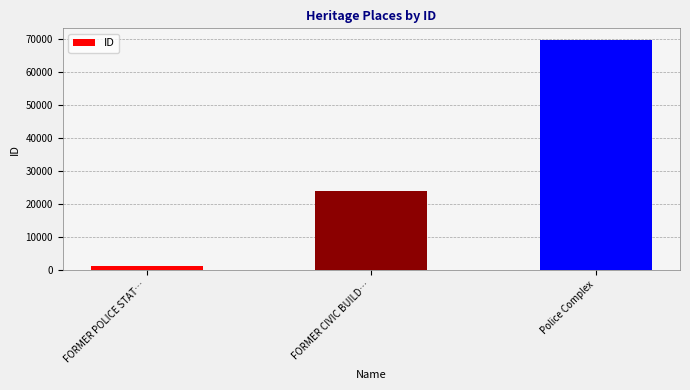

The value at FORMER POLICE STAT… is 1194. True or false?

True